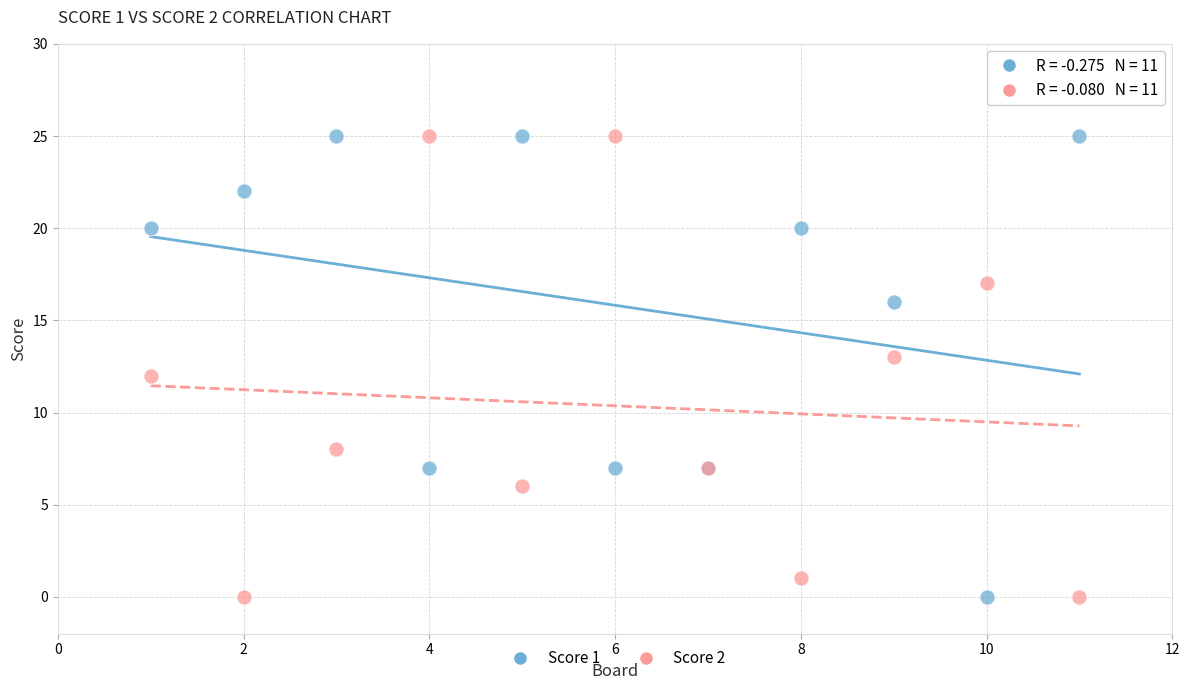

What is the X range (max minus min) for the scatter plot?

10